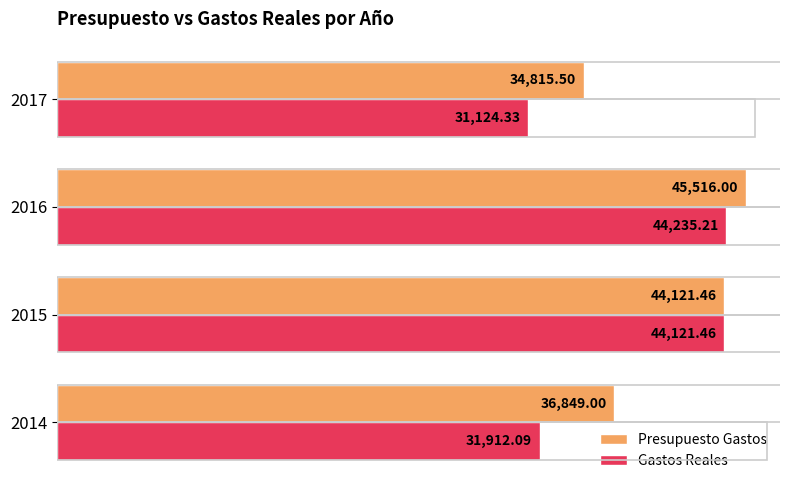

What is the difference between the second highest and minimum values in the Presupuesto Gastos series?

9306.0